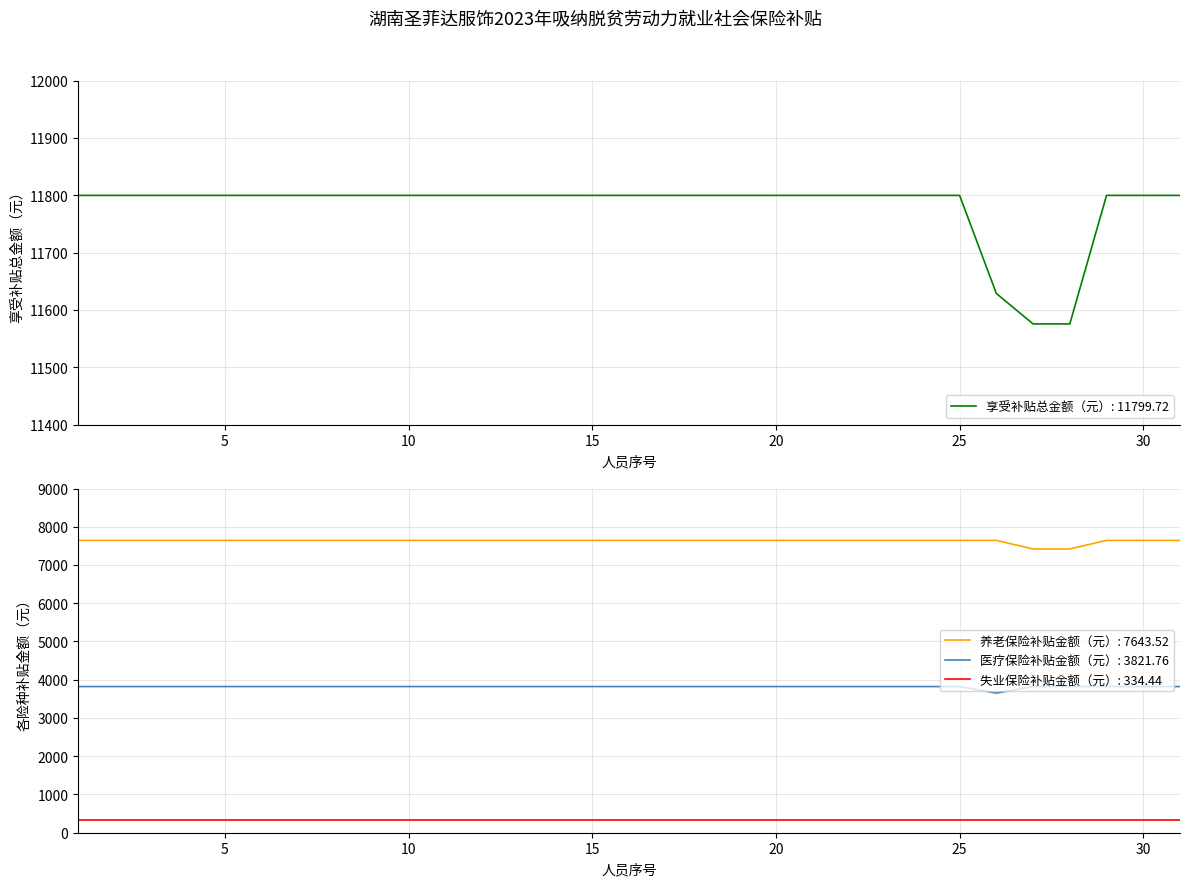

True or false: 医疗保险补贴金额（元）: 3821.76 and 养老保险补贴金额（元）: 7643.52 intersect in this chart.

False